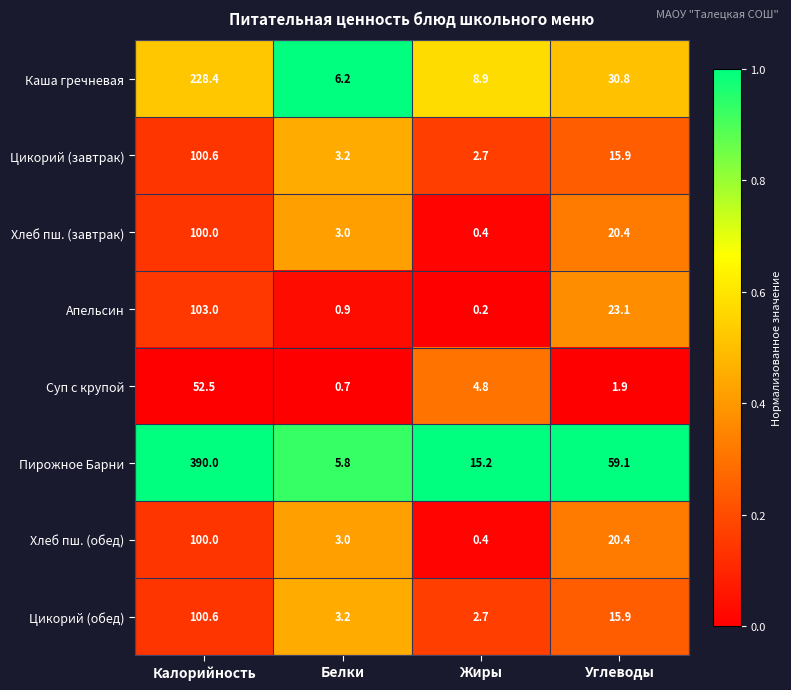

How many distinct data groups are displayed?

8